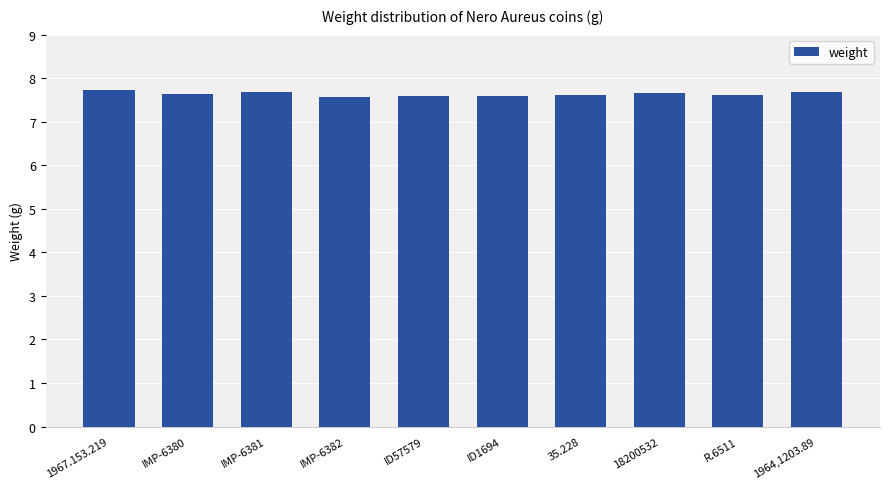

What is the greatest value displayed?

7.7